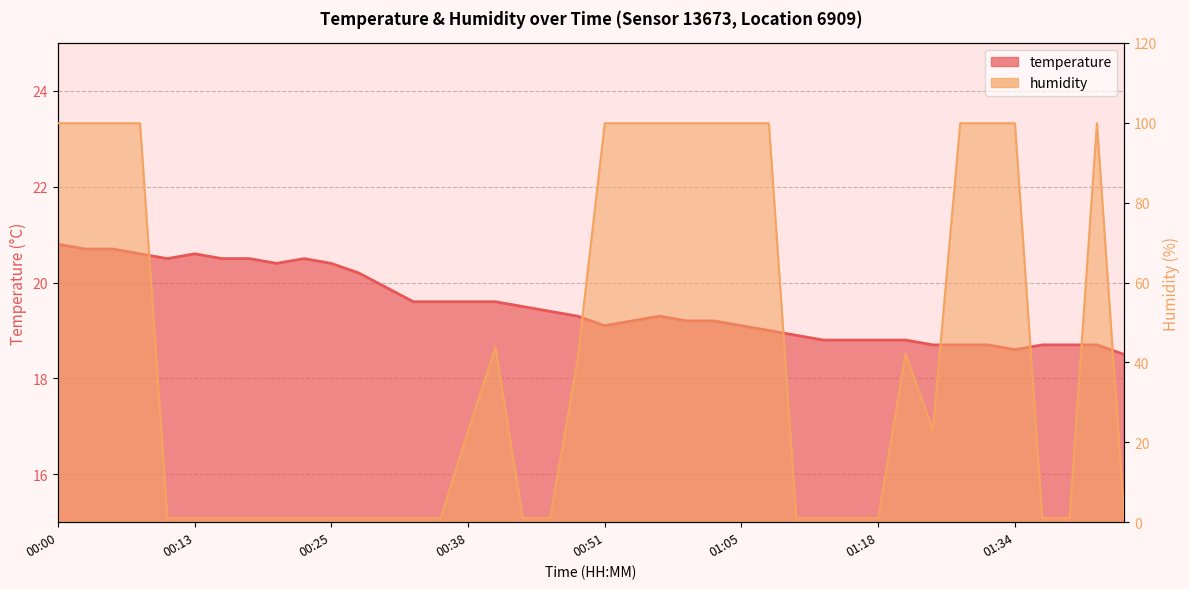

The value of humidity at 00:00 is 148.4. True or false?

False